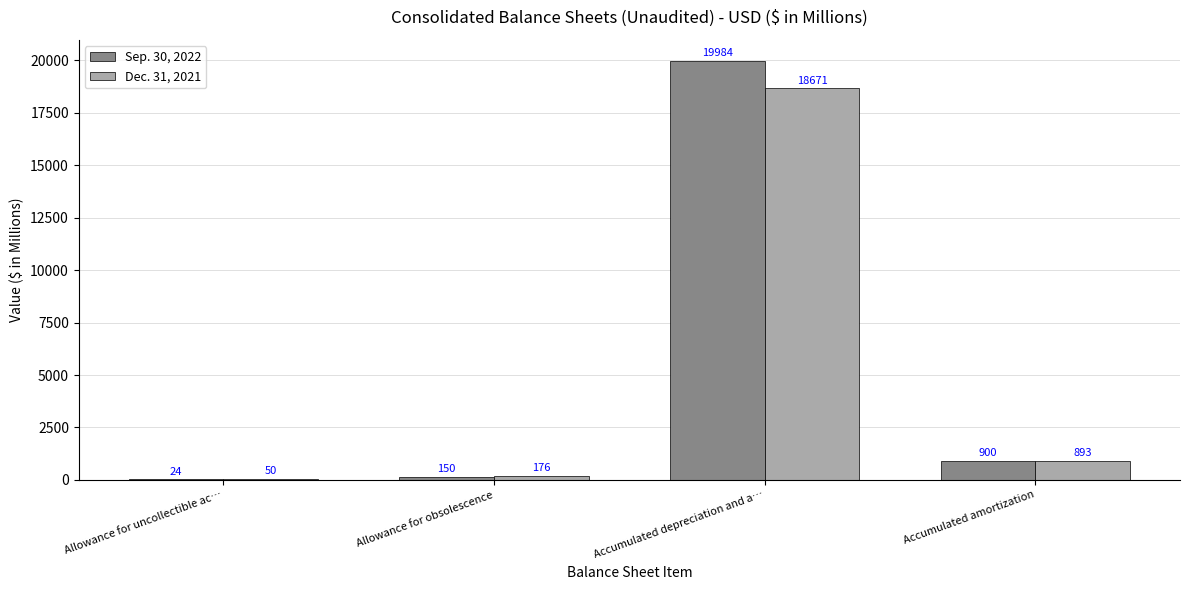

What is the sum of the Sep. 30, 2022 values at Accumulated depreciation and a… and Allowance for obsolescence?

20134